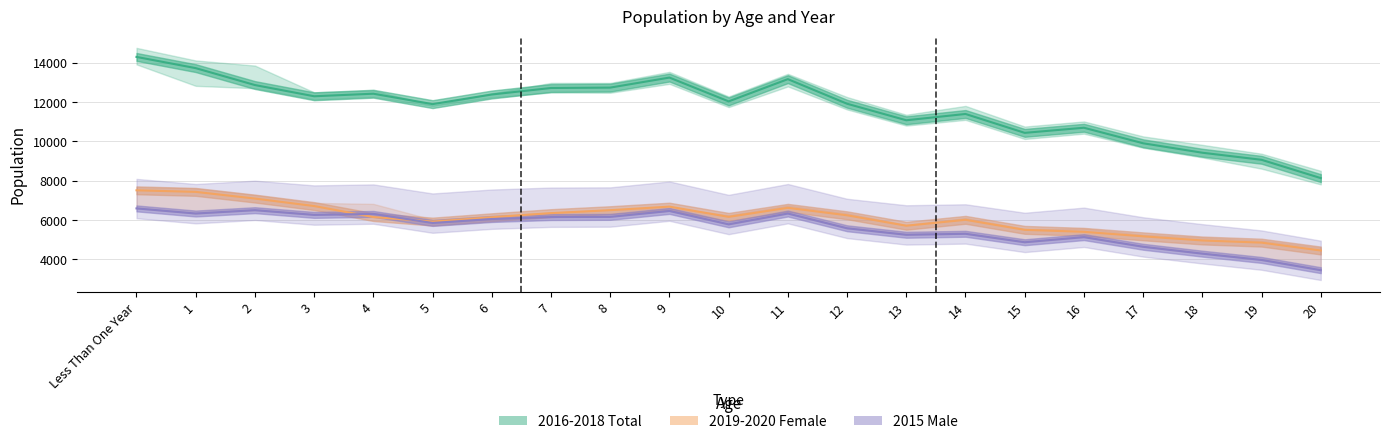

Does the chart have visible grid lines?

Yes